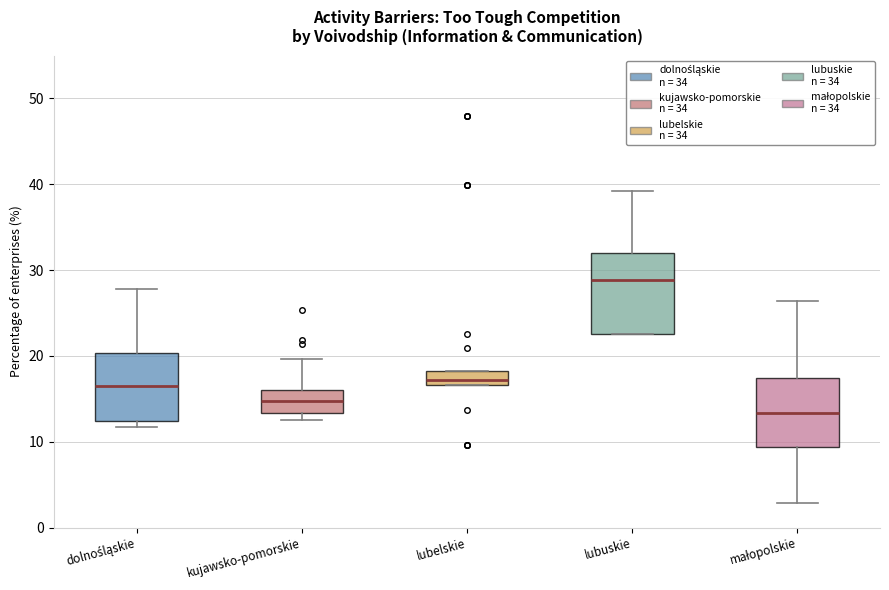

Which box has the highest median line?

lubuskie